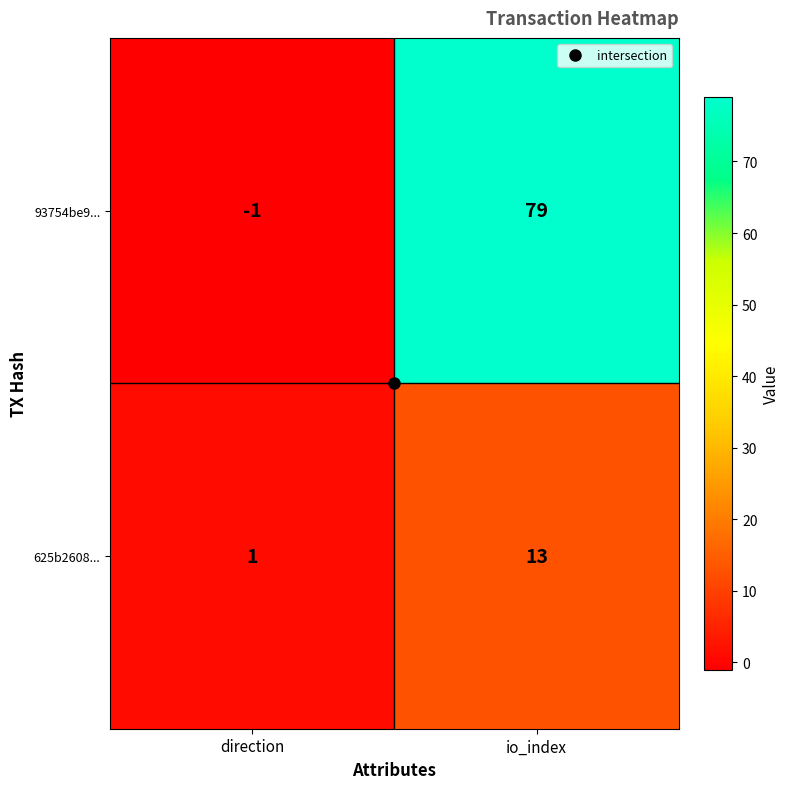

Is it true that 93754be9... equals 79 at io_index?

True